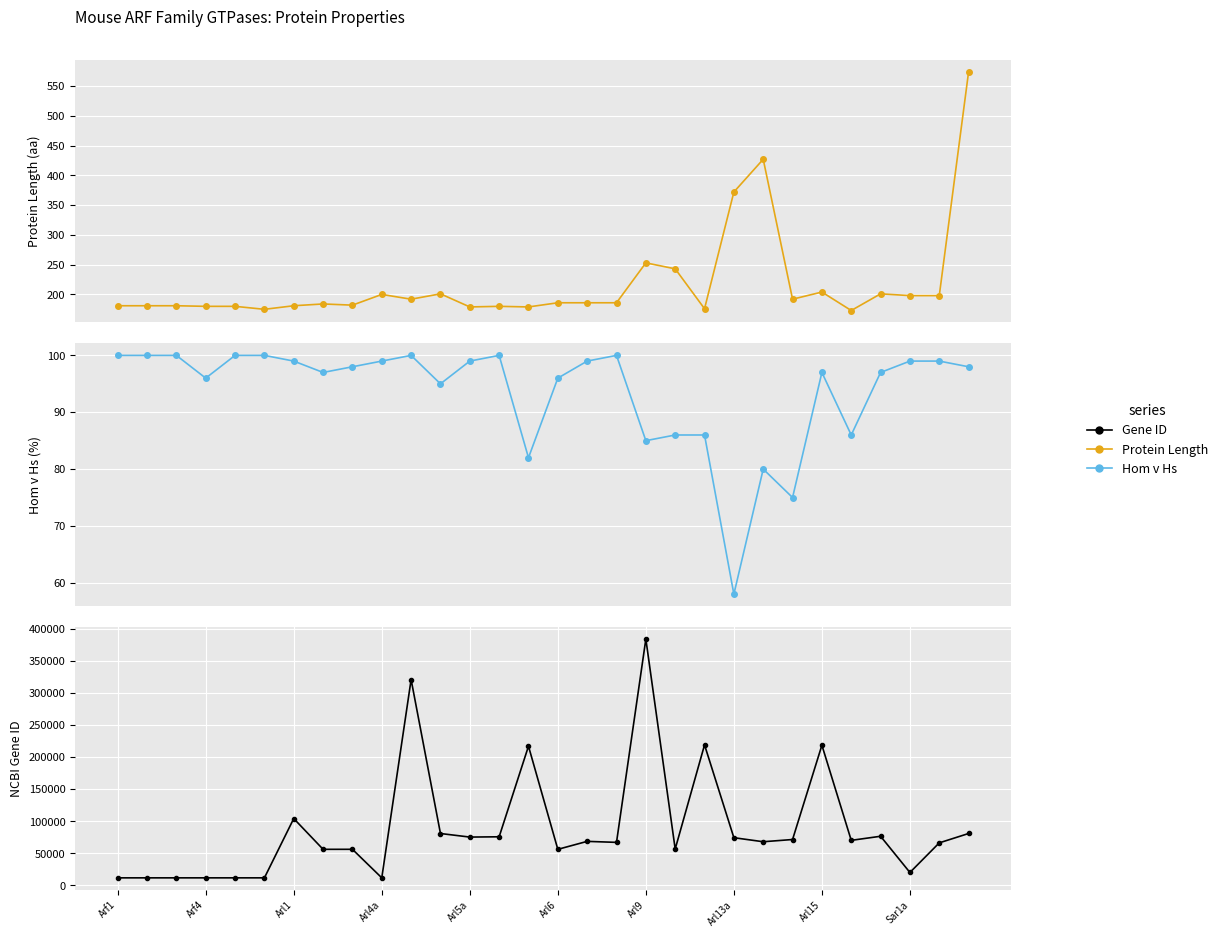

Which category has the lowest value in the GTPases_ProteinLength series?

25